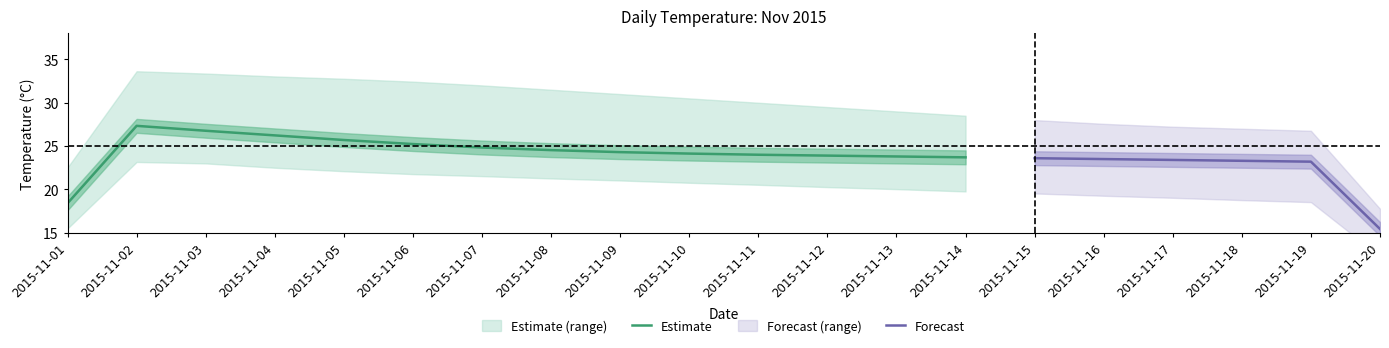

The Estimate series shows 24.5 at 2015-11-08. True or false?

True